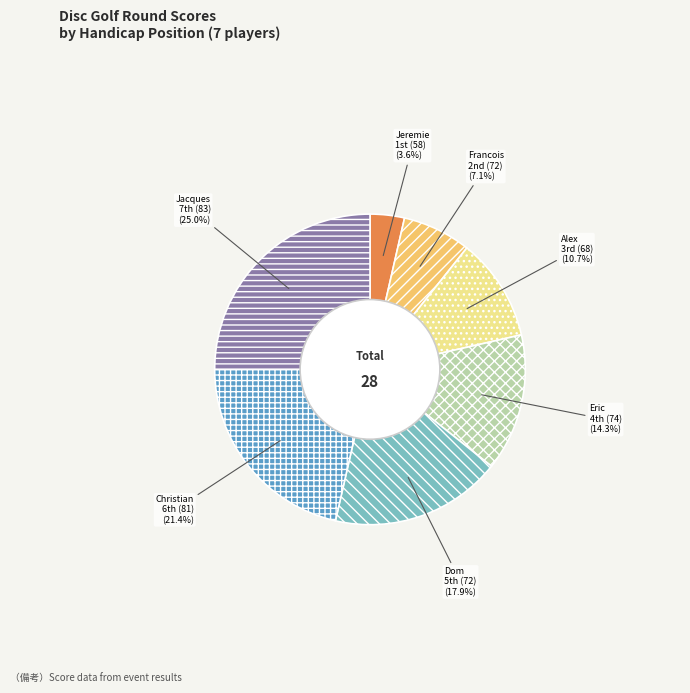

Is there any slice that represents more than half of the pie?

No